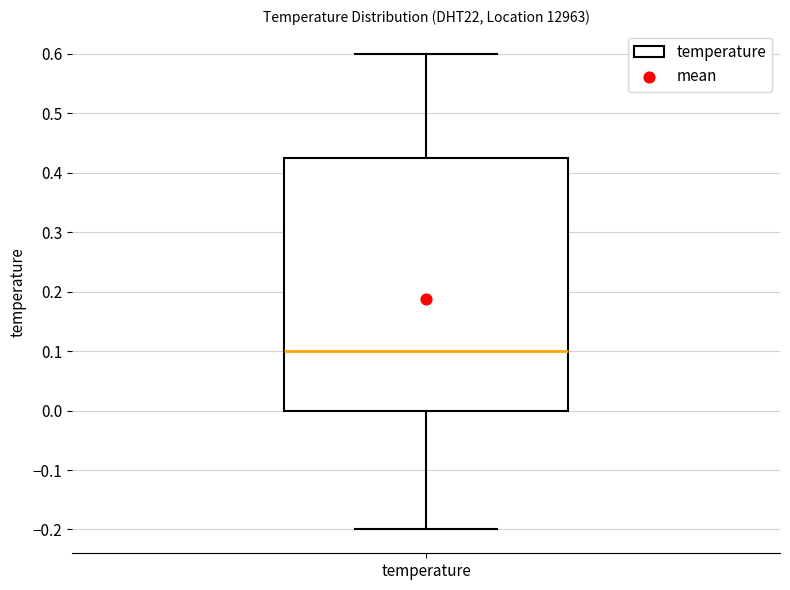

Read this box plot against the y-axis: the position of the median line, the range covered by the box, and the ends of both whiskers. The values are not printed on the chart, so give them approximately, as read against the axis.

median 0.10, box 0.00 to 0.43, whiskers -0.20 to 0.60